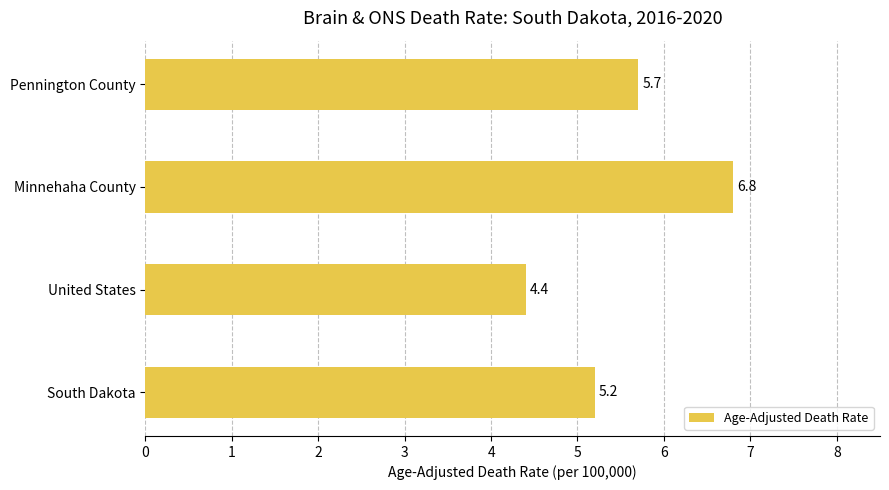

List the labels in order of value, largest first.

Minnehaha County, Pennington County, South Dakota, United States